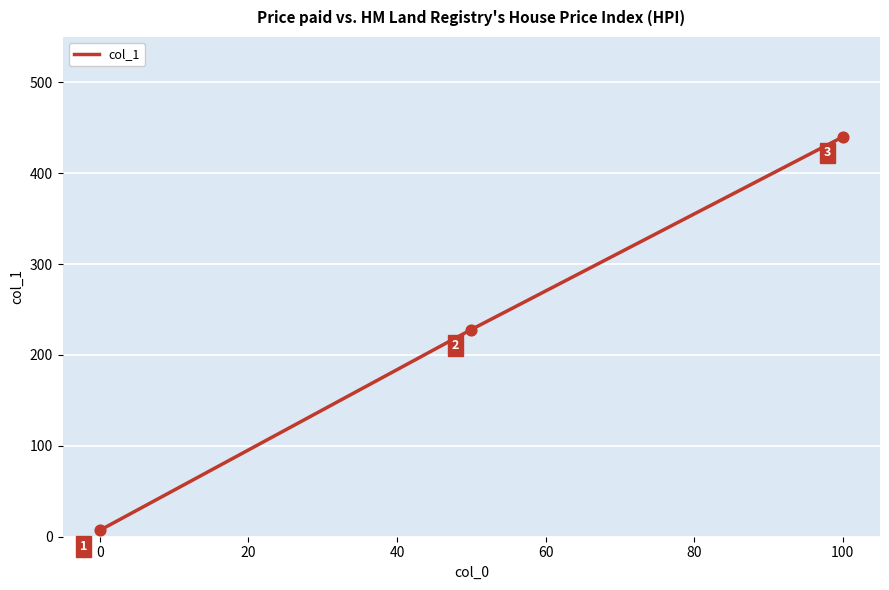

What is the maximum value shown in the chart?

440